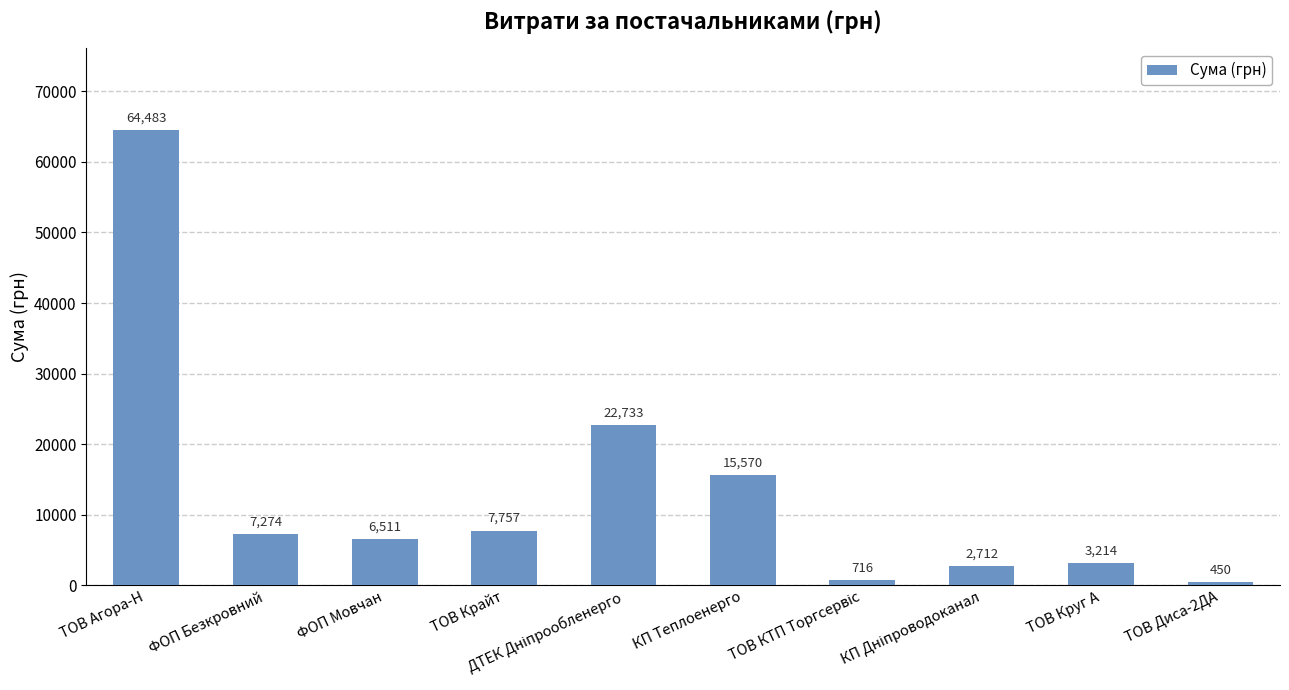

What is the difference between the maximum and second lowest values?

63767.2